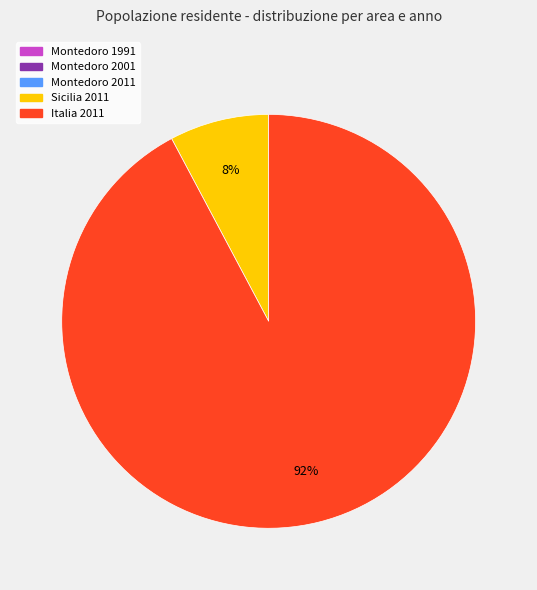

The Sicilia 2011 slice represents 8% of the pie. True or false?

True